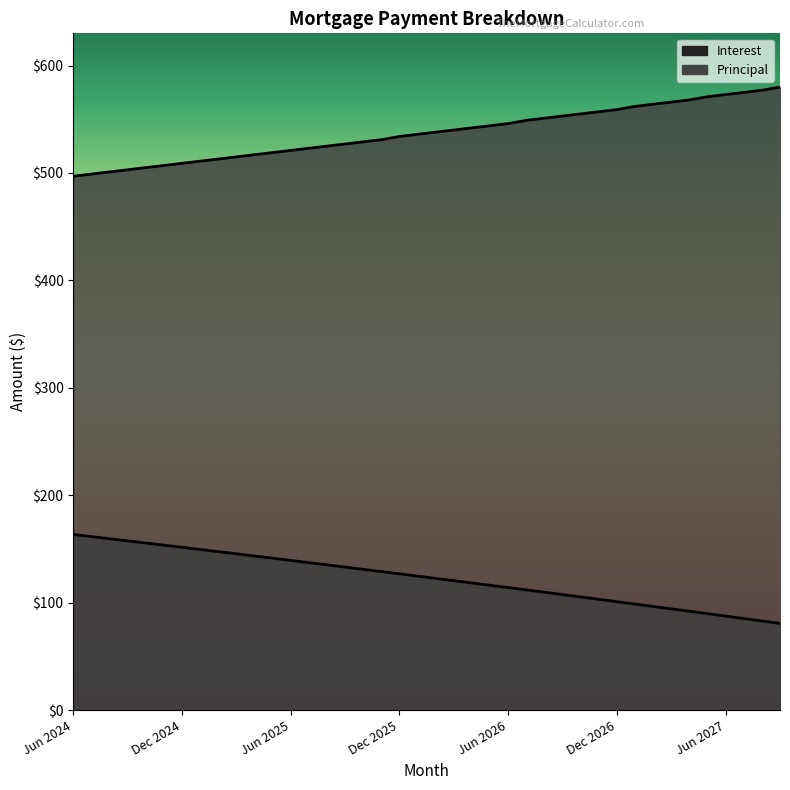

Reading right to left, extract all data points from this chart.

Interest: Sep 2027=80.7	Aug 2027=83.0	Jul 2027=85.3	Jun 2027=87.6	May 2027=89.8	Apr 2027=92.1	Mar 2027=94.3	Feb 2027=96.5	Jan 2027=98.8	Dec 2026=101.0	Nov 2026=103.2	Oct 2026=105.4	Sep 2026=107.6	Aug 2026=109.8	Jul 2026=111.9	Jun 2026=114.1	May 2026=116.2	Apr 2026=118.4	Mar 2026=120.5	Feb 2026=122.7	Jan 2026=124.8	Dec 2025=126.9	Nov 2025=129.0	Oct 2025=131.1	Sep 2025=133.2	Aug 2025=135.2	Jul 2025=137.3	Jun 2025=139.4	May 2025=141.4	Apr 2025=143.5	Mar 2025=145.5	Feb 2025=147.6	Jan 2025=149.6	Dec 2024=151.6	Nov 2024=153.6	Oct 2024=155.6	Sep 2024=157.6	Aug 2024=159.6	Jul 2024=161.5	Jun 2024=163.5
Principal: Sep 2027=580.0	Aug 2027=577.0	Jul 2027=575.0	Jun 2027=573.0	May 2027=571.0	Apr 2027=568.0	Mar 2027=566.0	Feb 2027=564.0	Jan 2027=562.0	Dec 2026=559.0	Nov 2026=557.0	Oct 2026=555.0	Sep 2026=553.0	Aug 2026=551.0	Jul 2026=549.0	Jun 2026=546.0	May 2026=544.0	Apr 2026=542.0	Mar 2026=540.0	Feb 2026=538.0	Jan 2026=536.0	Dec 2025=534.0	Nov 2025=531.0	Oct 2025=529.0	Sep 2025=527.0	Aug 2025=525.0	Jul 2025=523.0	Jun 2025=521.0	May 2025=519.0	Apr 2025=517.0	Mar 2025=515.0	Feb 2025=513.0	Jan 2025=511.0	Dec 2024=509.0	Nov 2024=507.0	Oct 2024=505.0	Sep 2024=503.0	Aug 2024=501.0	Jul 2024=499.0	Jun 2024=497.0